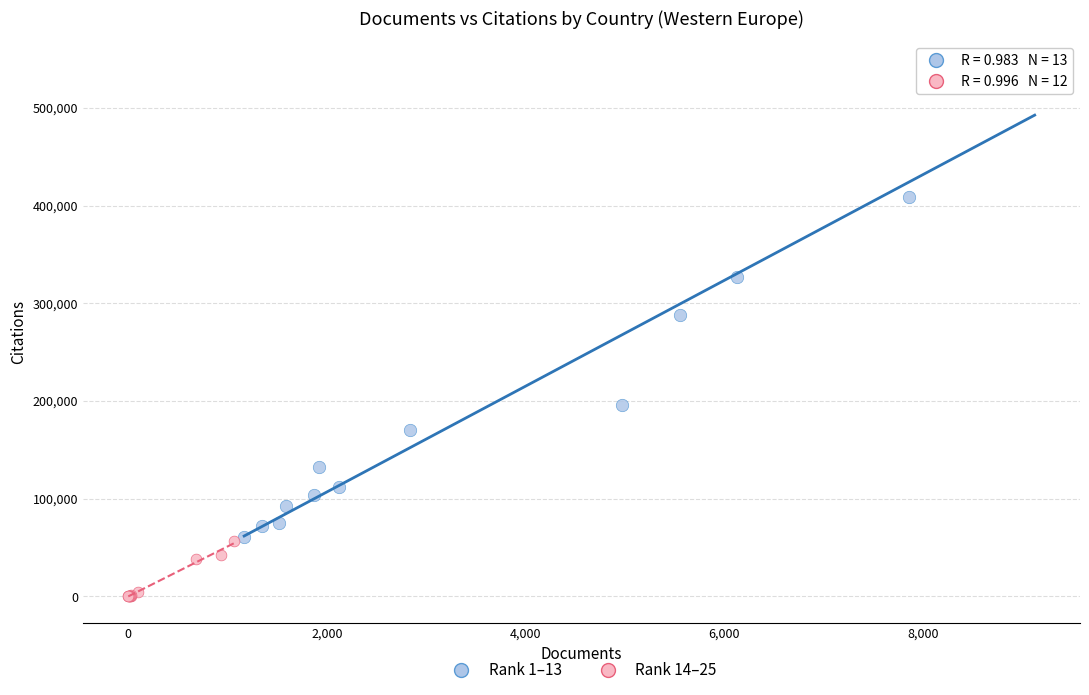

Which series contains the lowest Y value?

Rank 14–25